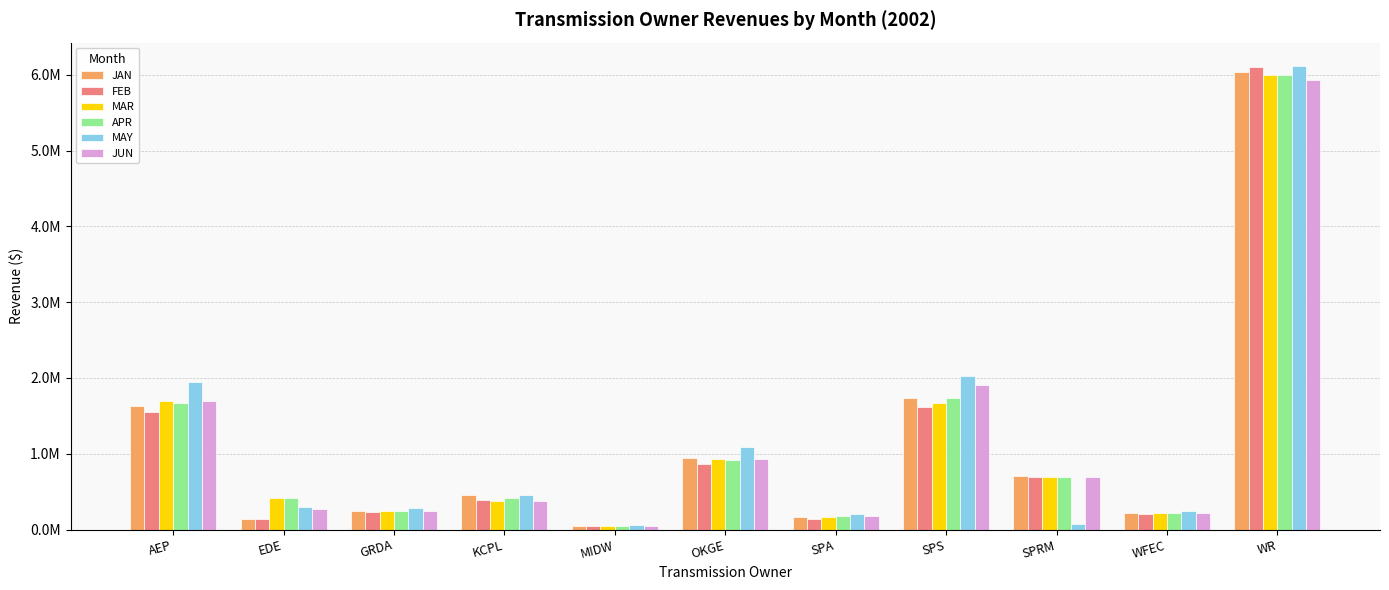

Are the bars grouped side by side (vs. stacked)?

Yes